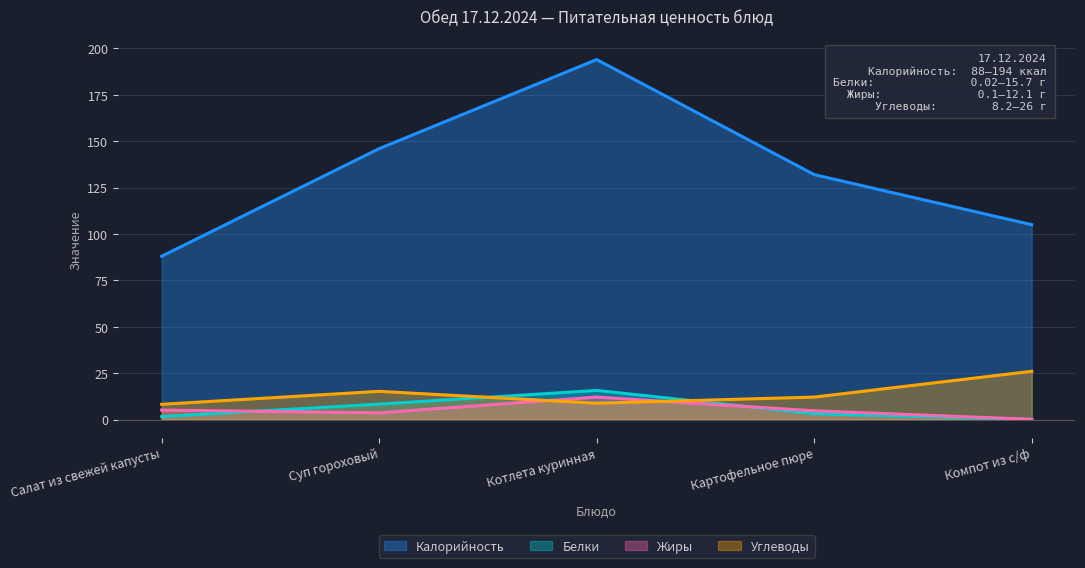

Which label corresponds to the largest value in the chart?

Котлета куринная